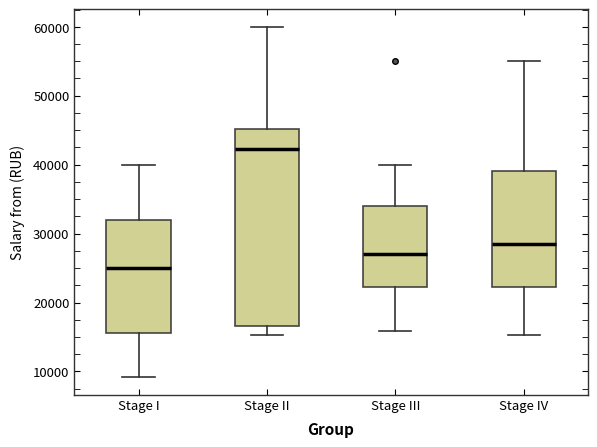

Comparing the boxes themselves (not the whiskers), which one is the tallest?

Stage II